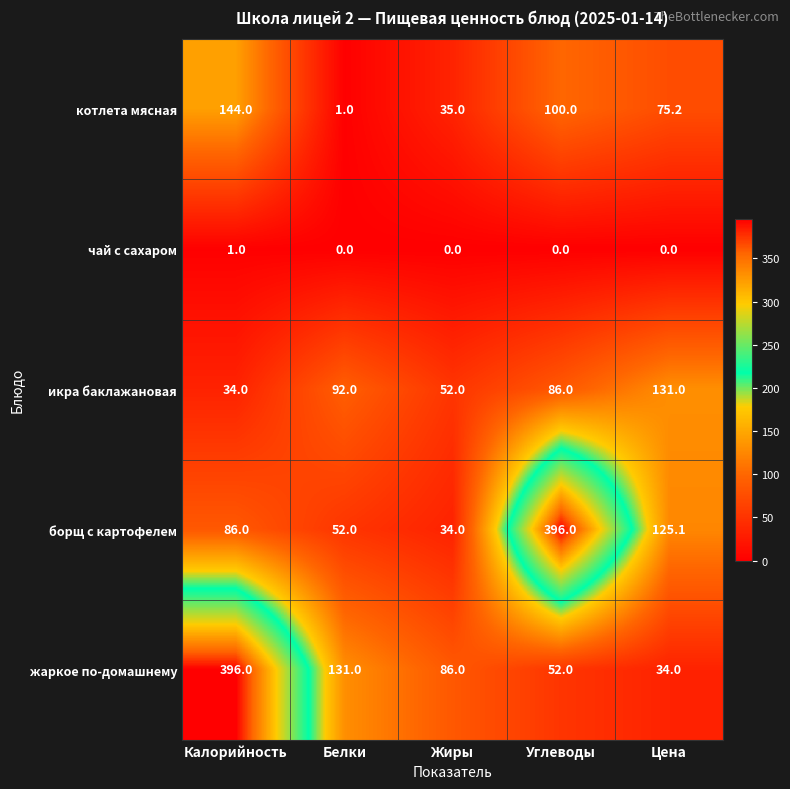

List the labels in order of борщ с картофелем value, smallest first.

Жиры, Белки, Калорийность, Цена, Углеводы